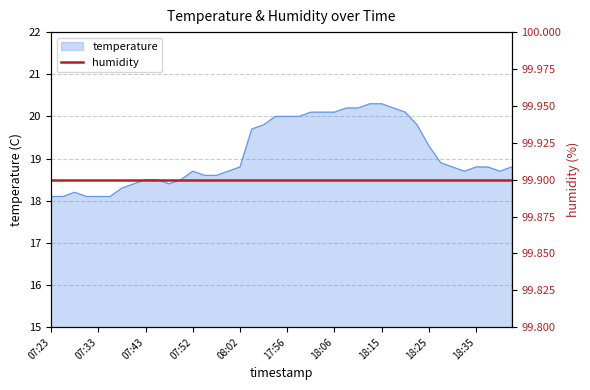

At which label is the value closest to 19?

18:28